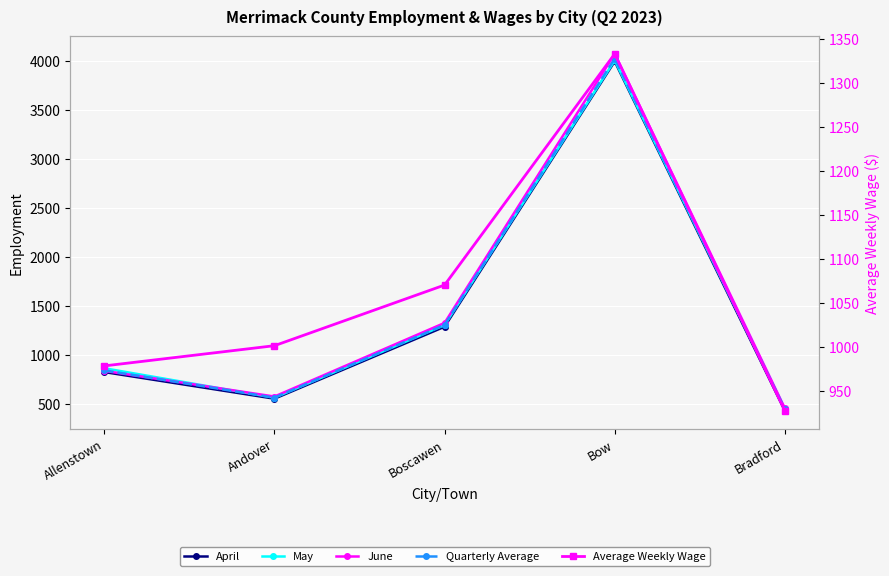

Where is April nearest to the value 2212?

Boscawen